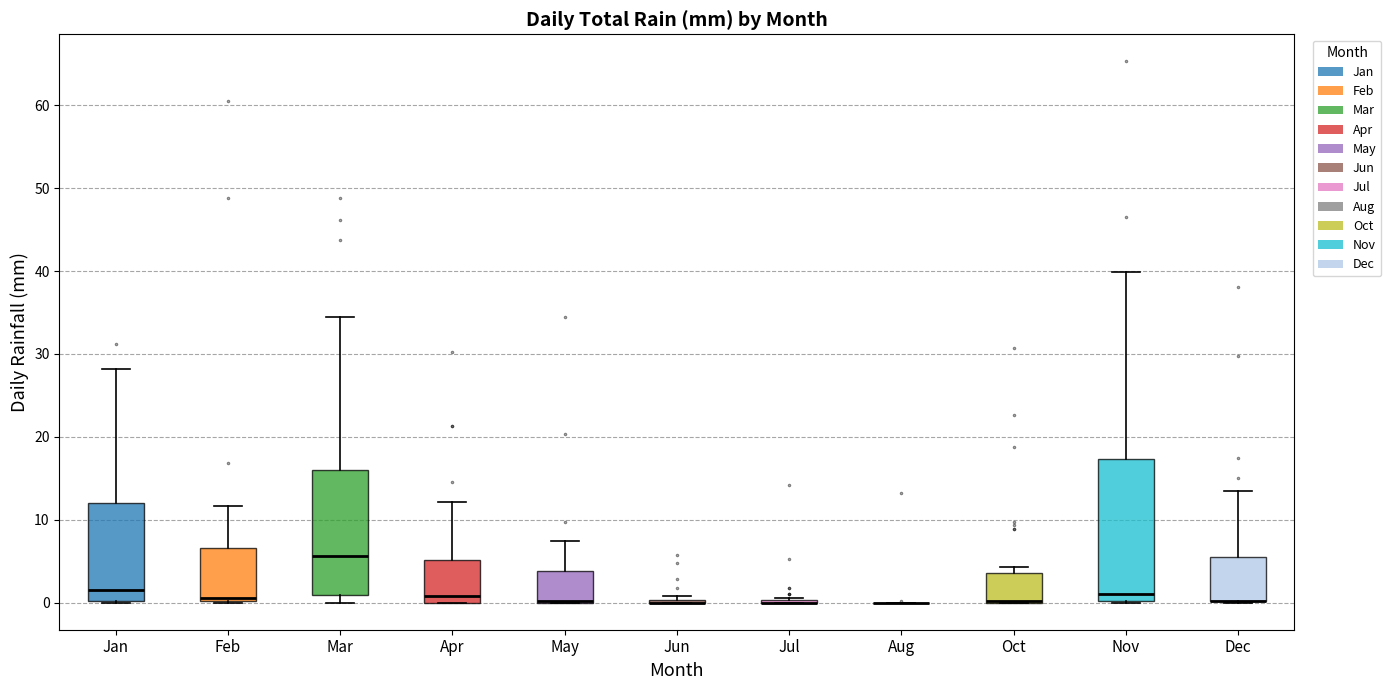

Reading left to right, transcribe this box plot: for each box, give where its median line is, the range the box spans, and where its two whiskers end, as read against the y-axis. The values are not printed on the chart, so give them approximately, as read against the axis.

Jan: median 2, box 0 to 12, whiskers 0 to 28
Feb: median 1 (drawn on the box's lower edge), box 0 to 7, whiskers 0 to 12
Mar: median 6, box 1 to 16, whiskers 0 to 35
Apr: median 1, box 0 to 5, whiskers 0 to 12
May: median 0 (drawn on the box's lower edge), box 0 to 4, whiskers 0 to 7
Jun: box collapsed to a line at 0, whiskers 0 to 1
Jul: box collapsed to a line at 0, whiskers 0 to 1
Aug: box collapsed to a line at 0, whiskers 0 to 0
Oct: median 0 (drawn on the box's lower edge), box 0 to 4, whiskers 0 to 4 (just above the box's upper edge)
Nov: median 1, box 0 to 17, whiskers 0 to 40
Dec: median 0 (drawn on the box's lower edge), box 0 to 6, whiskers 0 to 14